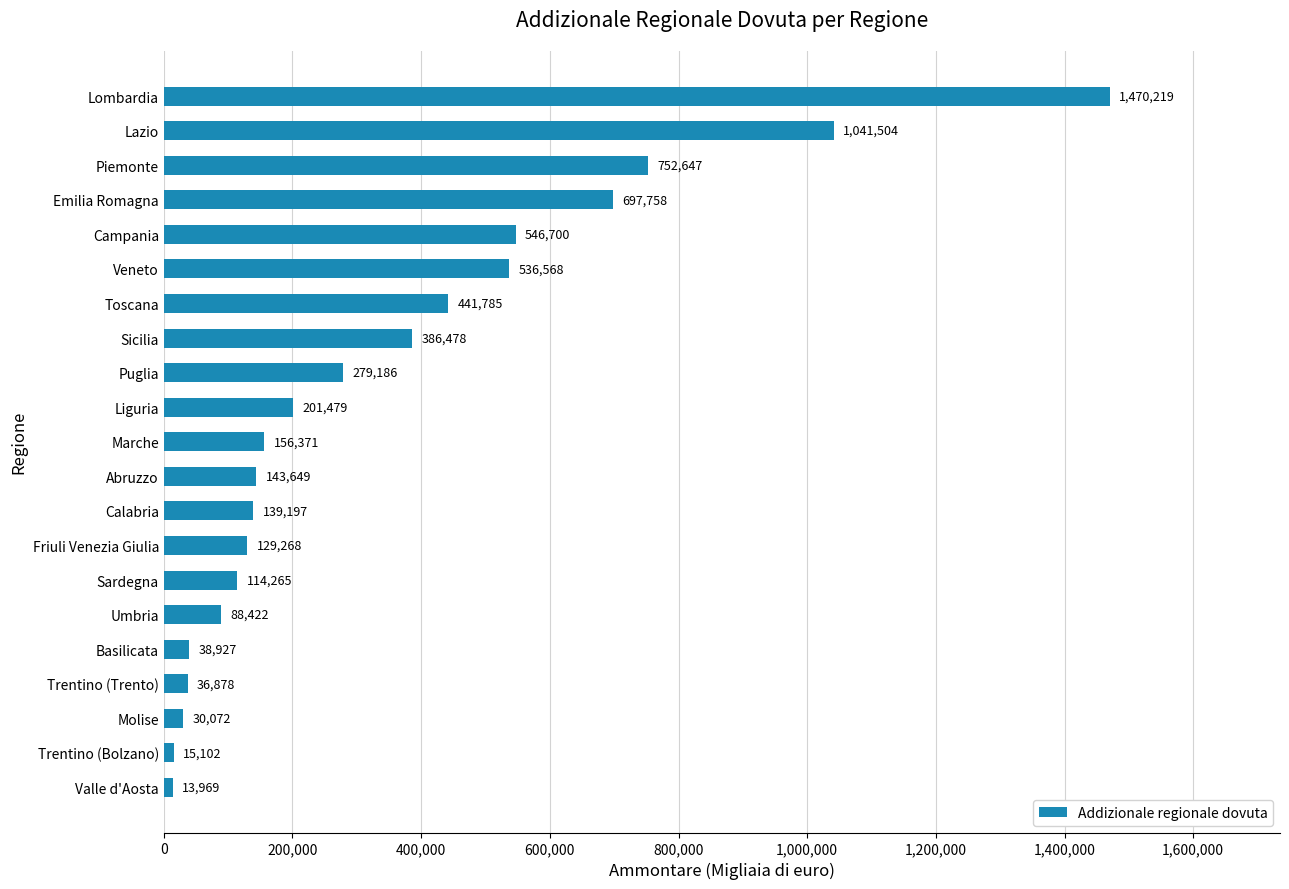

List the labels in order of value, largest first.

Lombardia, Lazio, Piemonte, Emilia Romagna, Campania, Veneto, Toscana, Sicilia, Puglia, Liguria, Marche, Abruzzo, Calabria, Friuli Venezia Giulia, Sardegna, Umbria, Basilicata, Trentino (Trento), Molise, Trentino (Bolzano), Valle d'Aosta